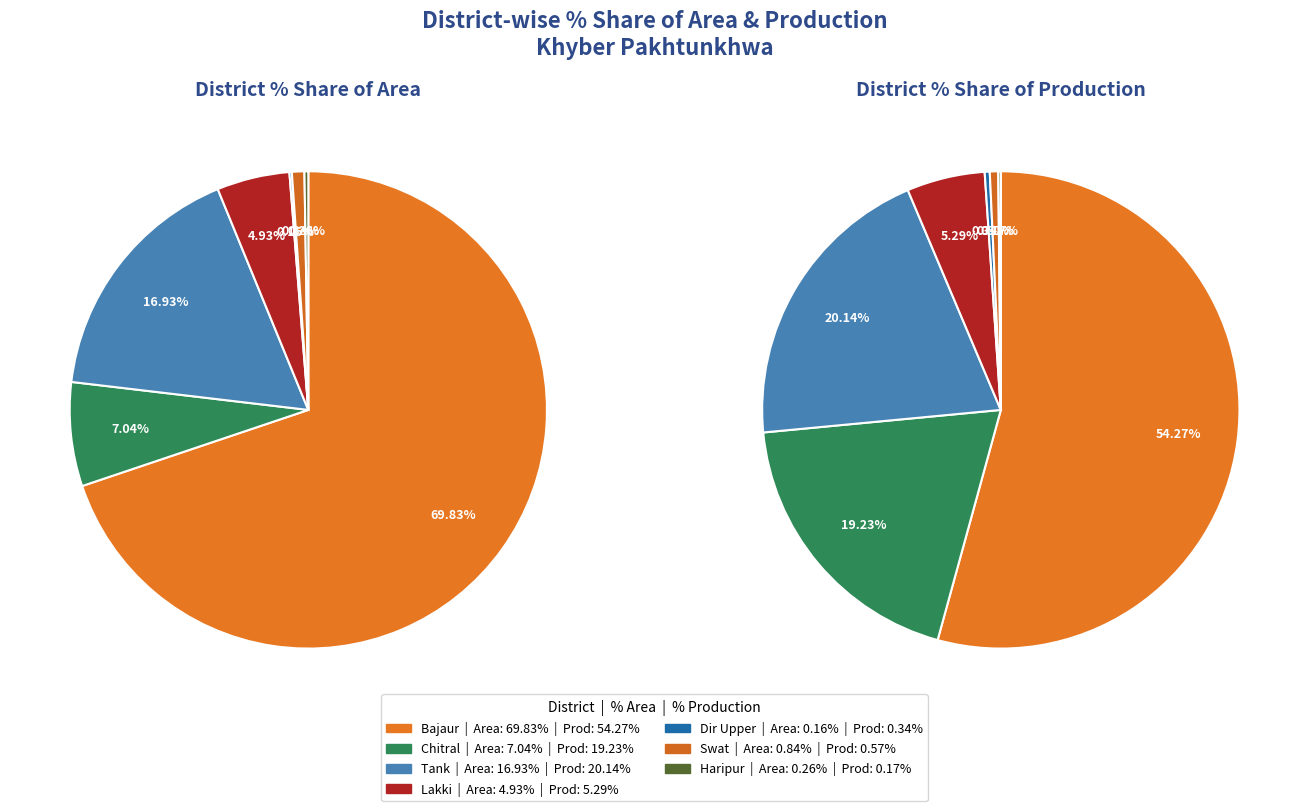

To the nearest percent, what is the difference between the Haripur and Chitral slice percentages?

7%